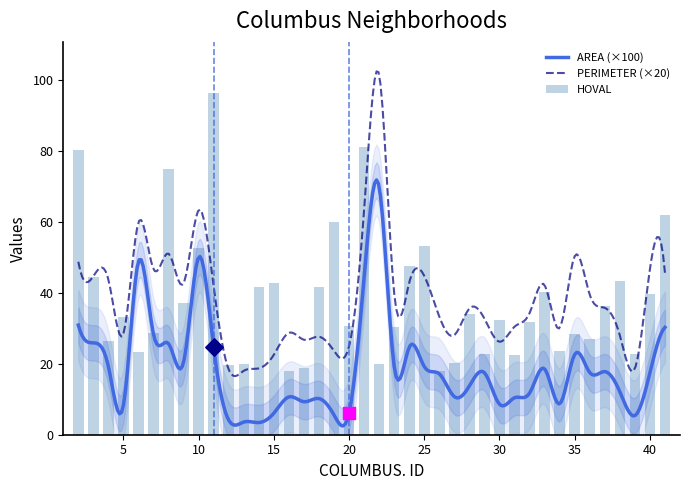

At how many categories does at least one series exceed 69?

4